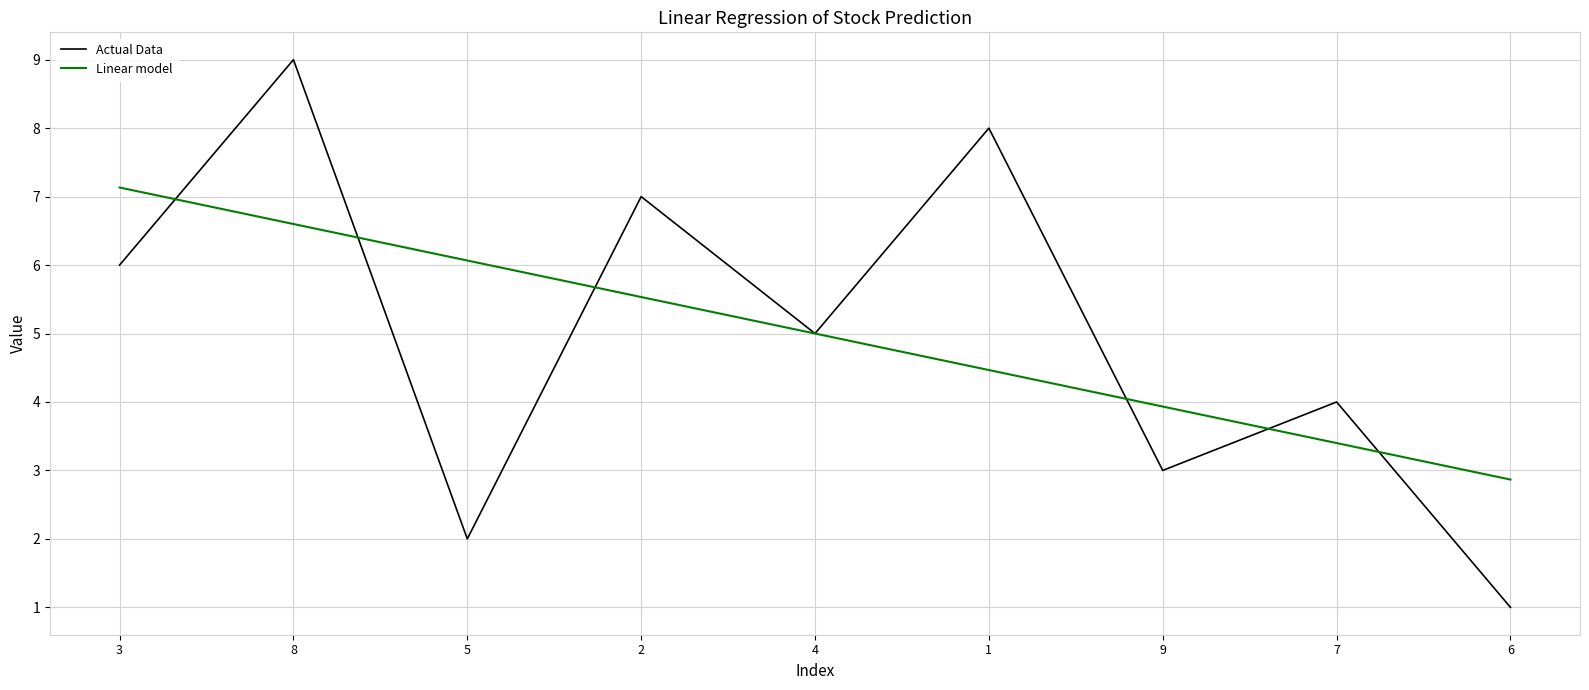

Rank the series at 2 from highest to lowest value.

Actual Data, Linear model